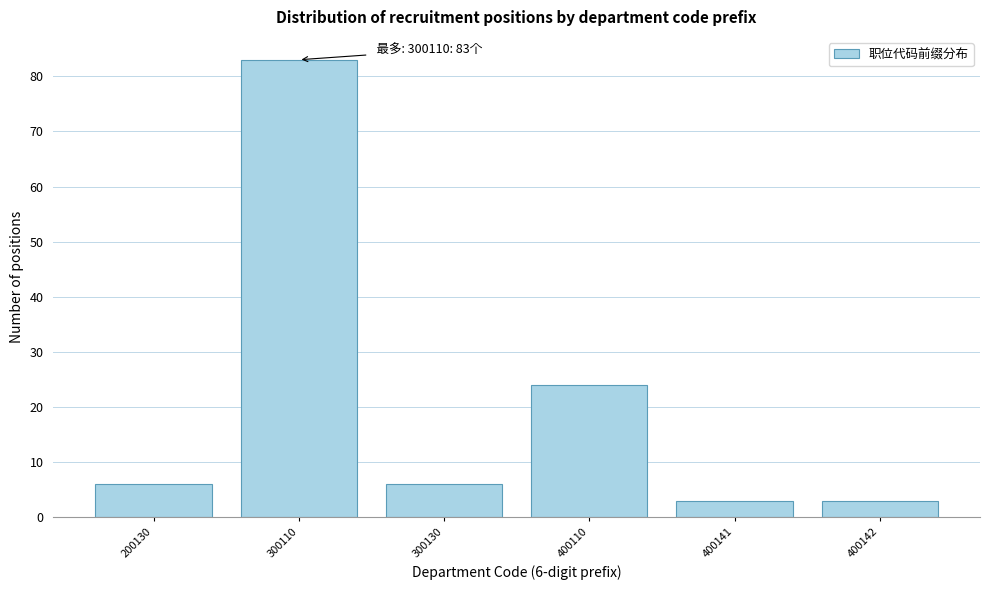

Reading left to right, extract all data points from this chart.

6	83	6	24	3	3